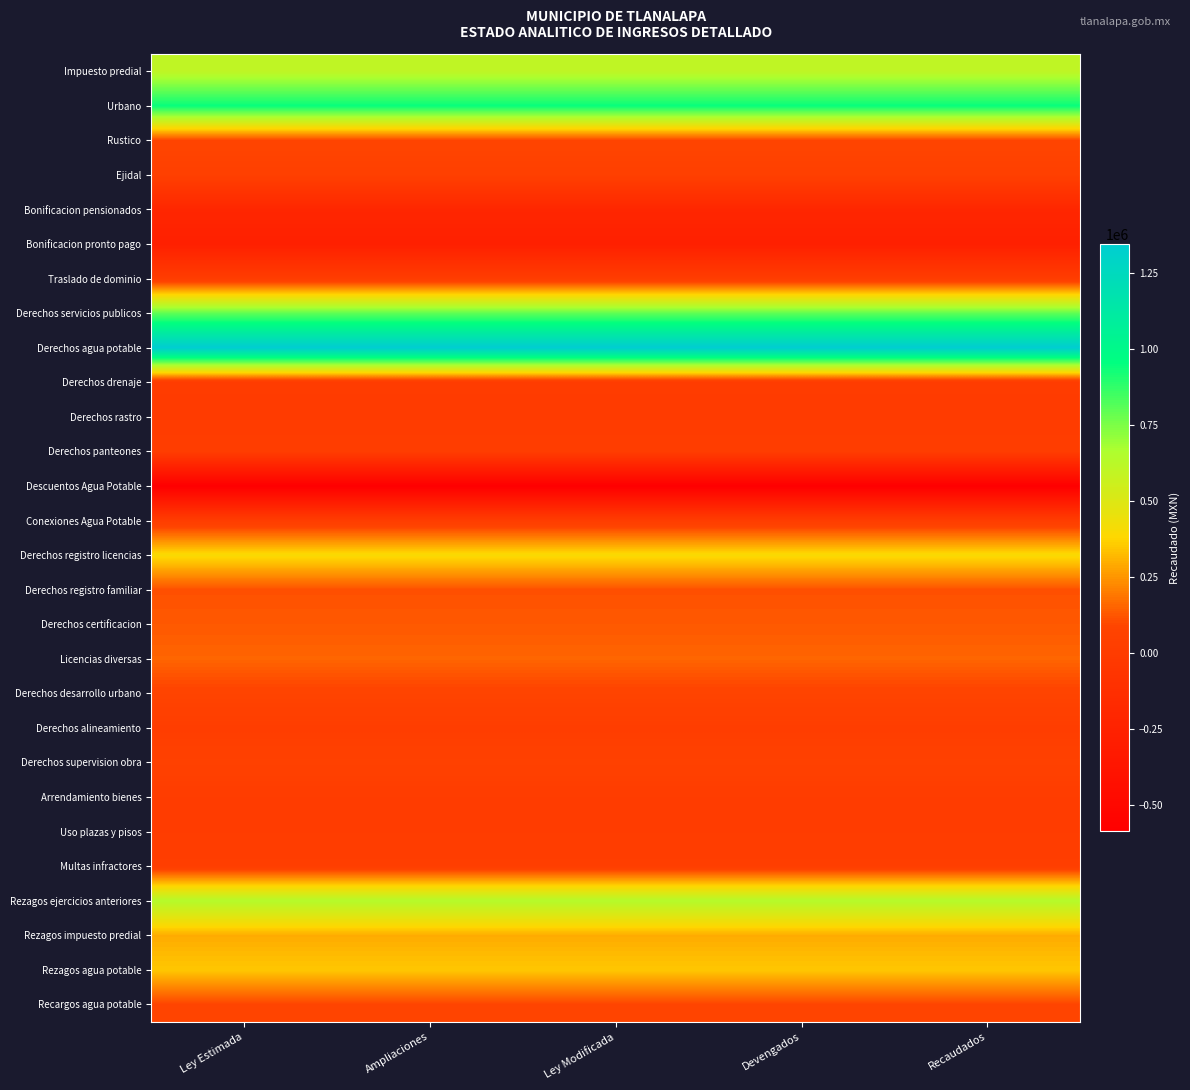

What is the difference between the highest and lowest values at Ampliaciones?

1927841.9